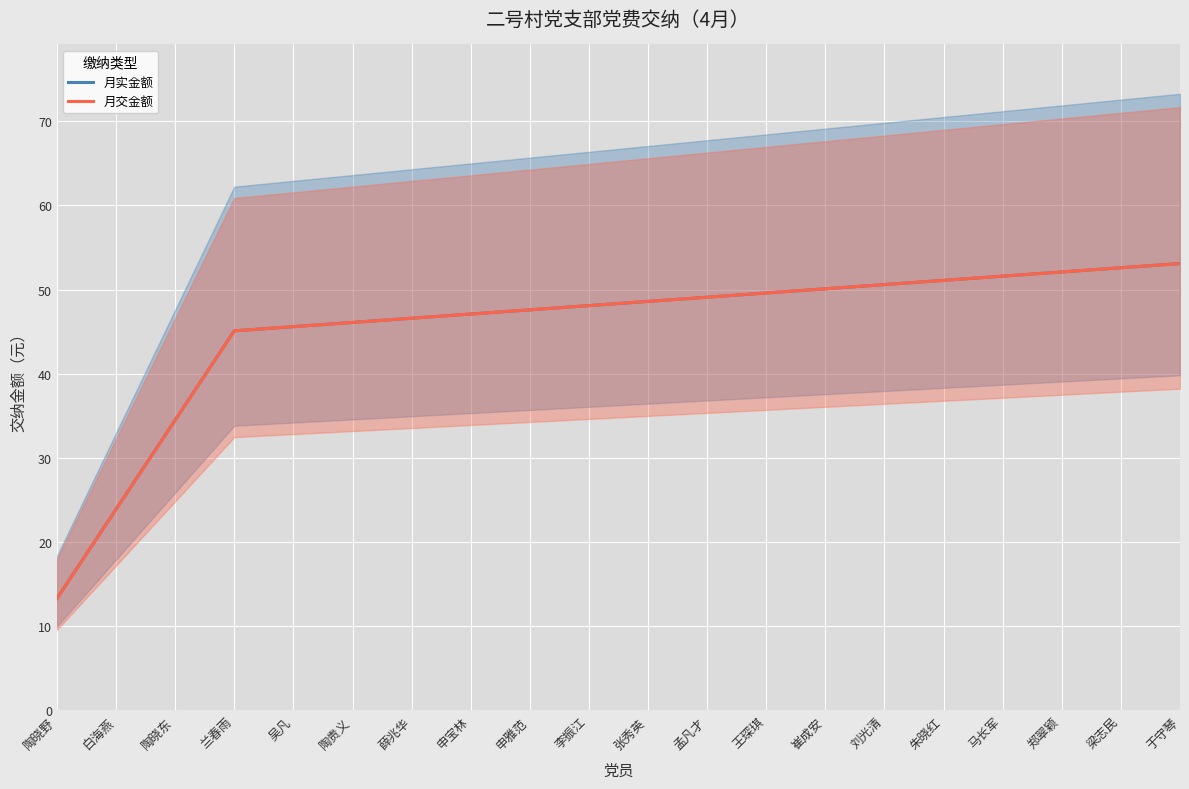

True or false: 月交金额 and 月实金额 cross at least once.

False